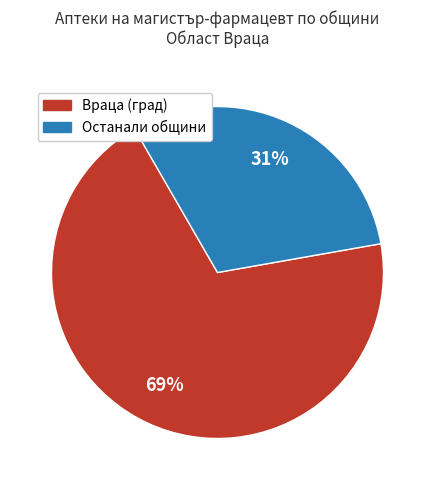

Does any single category account for the majority?

Yes